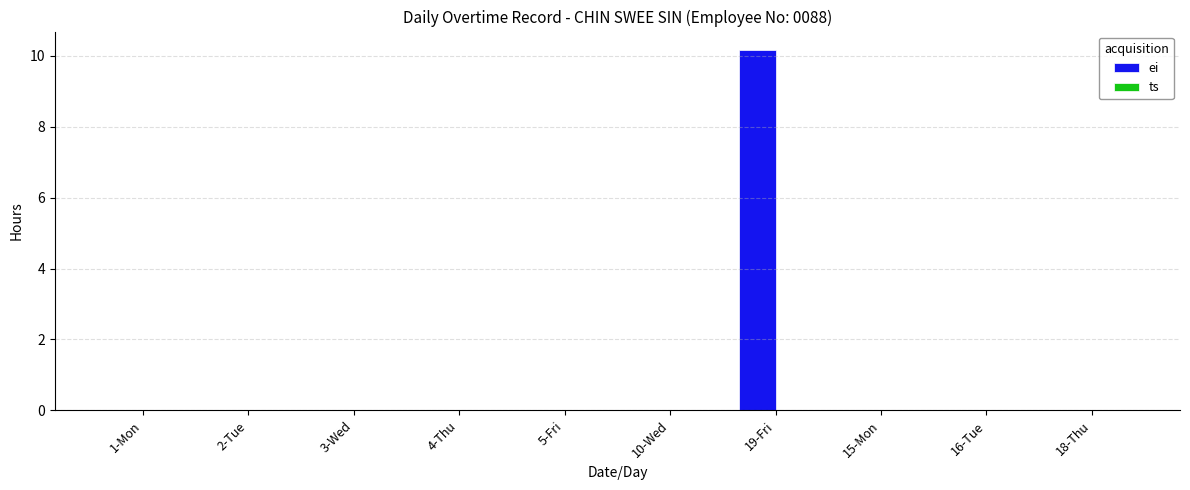

True or false: the data shows 0.0 at 5-Fri.

True